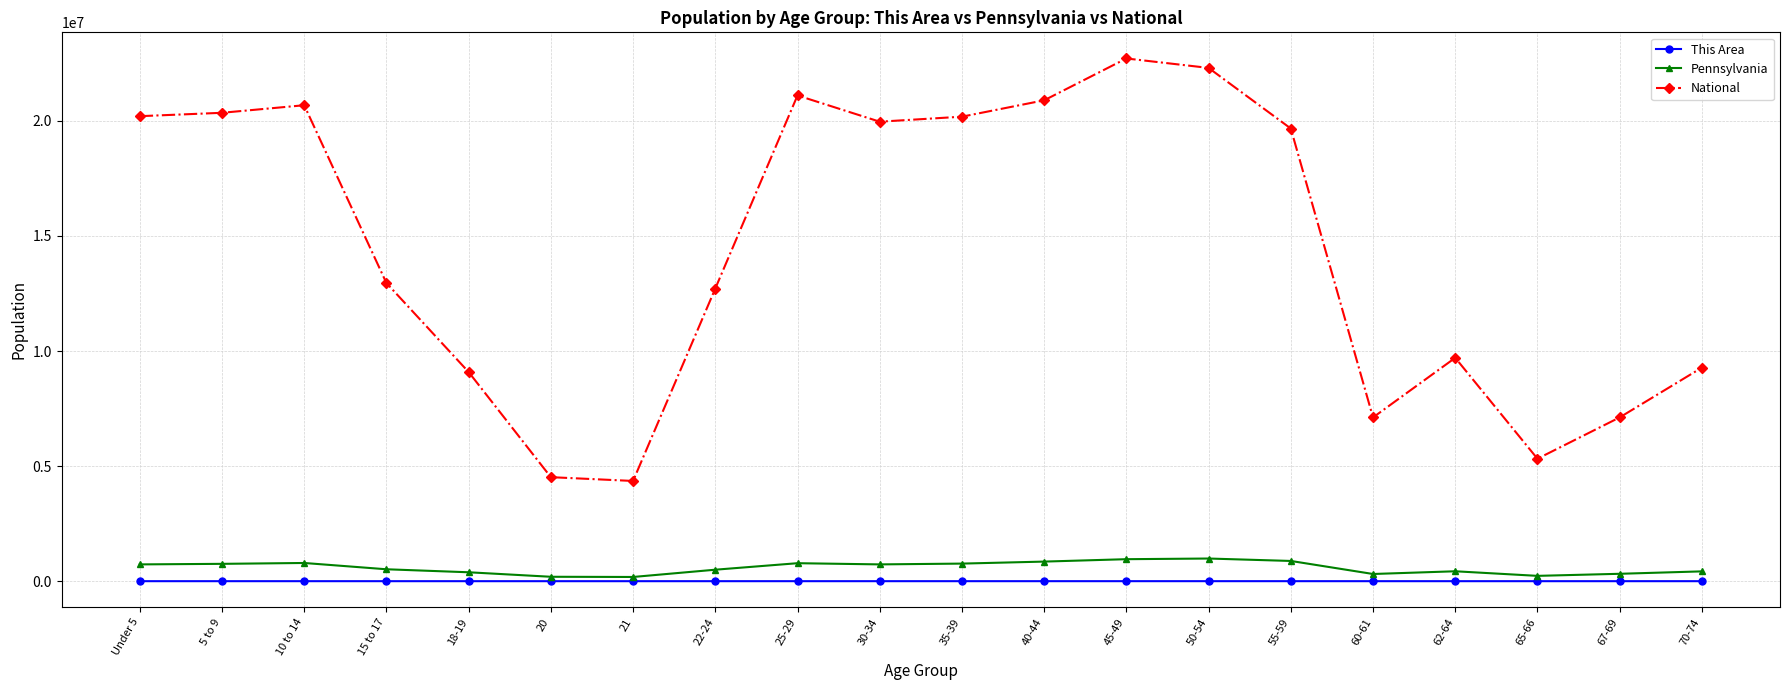

What is the label of the 1st point from the right?

70-74